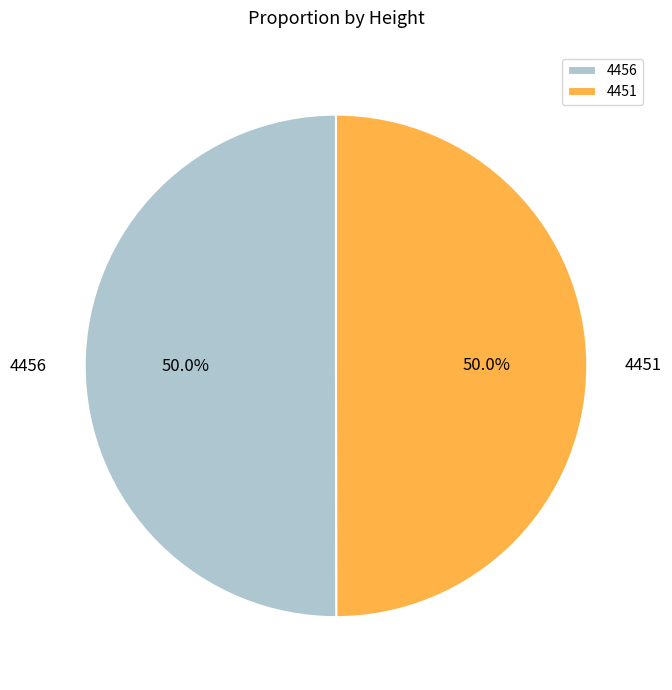

Approximately how many times larger is the value at 4456 compared to 4451?

1.0